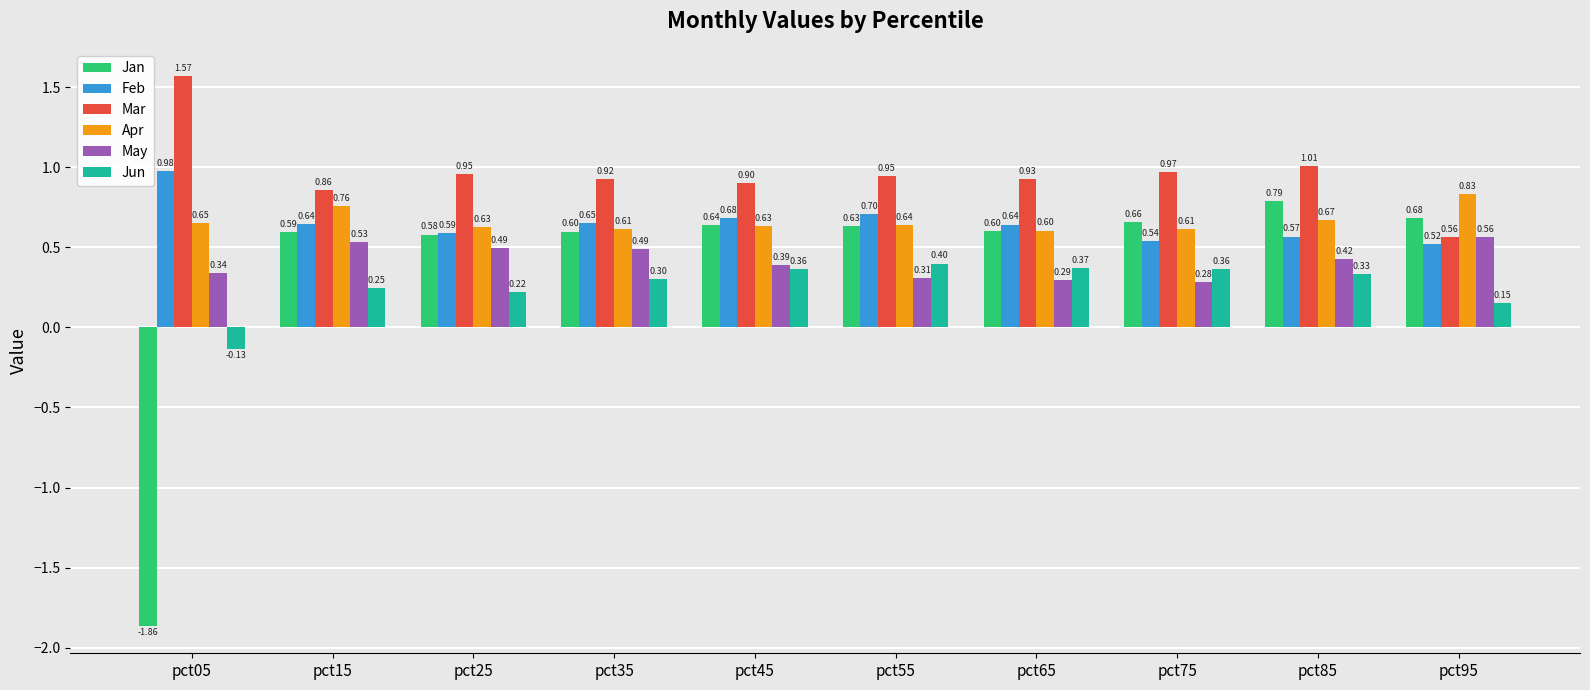

At pct45, list the series in order from largest to smallest.

Mar, Feb, Jan, Apr, May, Jun